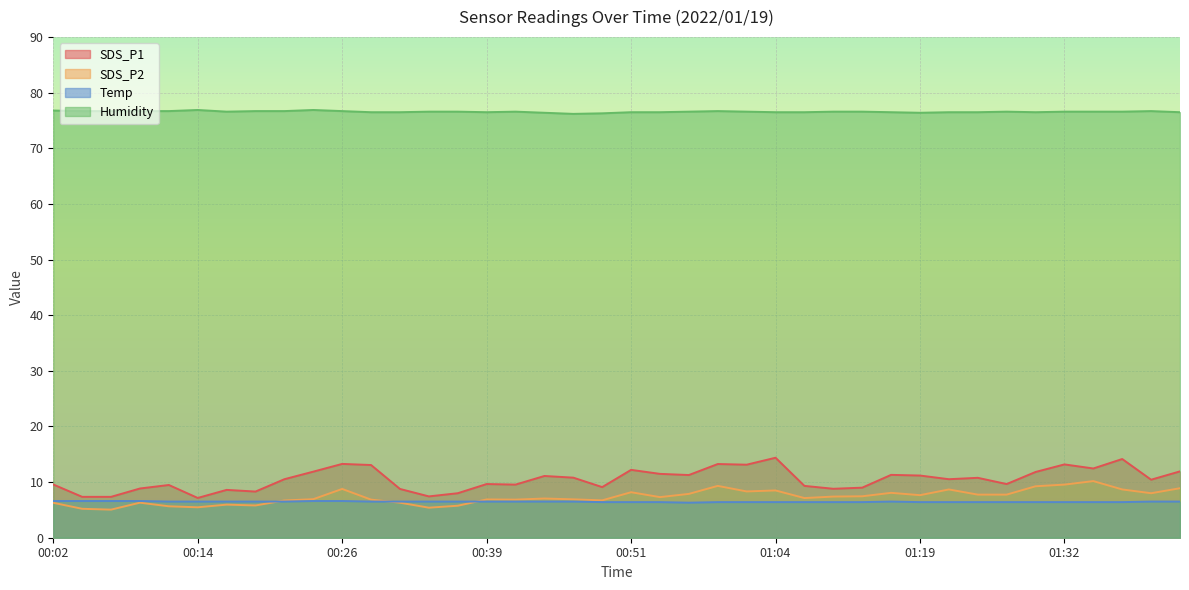

What are all the series names shown in the legend?

SDS_P1, SDS_P2, Temp, Humidity